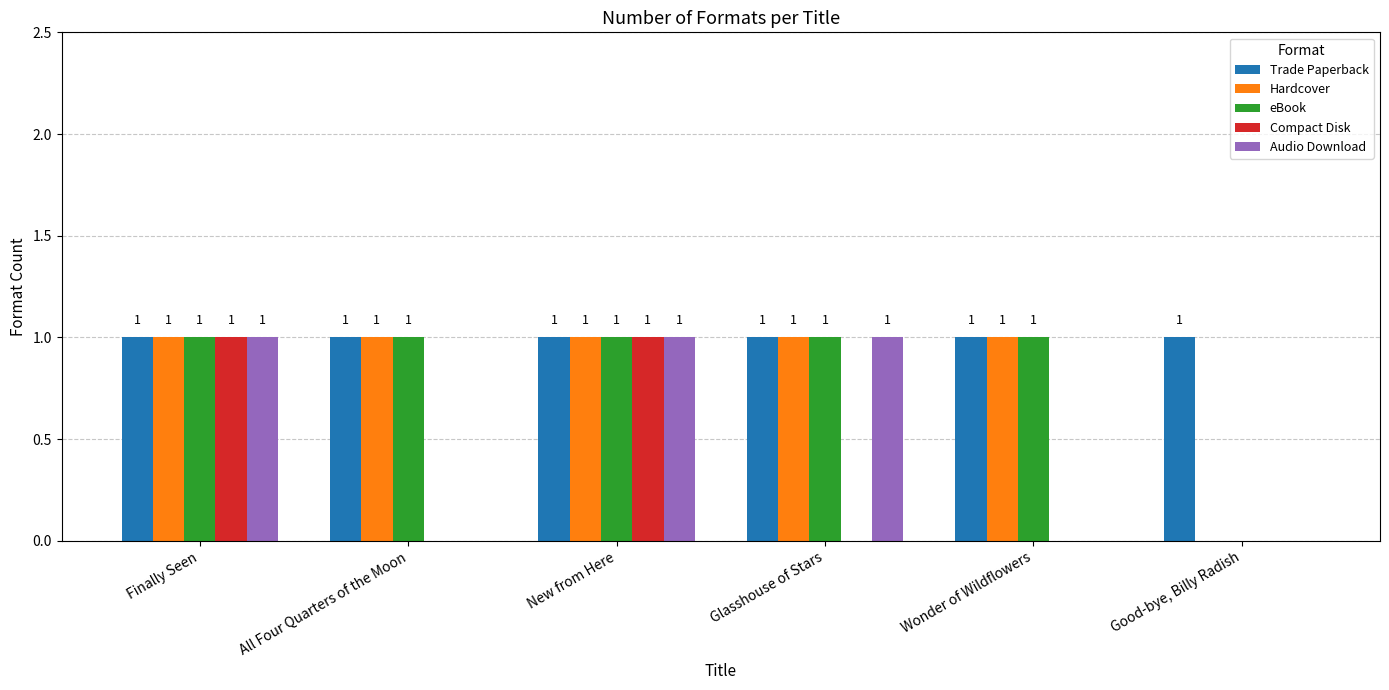

True or false: eBook has a value of 1 at All Four Quarters of the Moon.

True